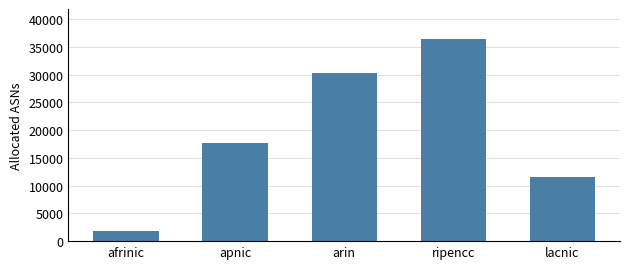

Which category has the highest value across all series?

ripencc